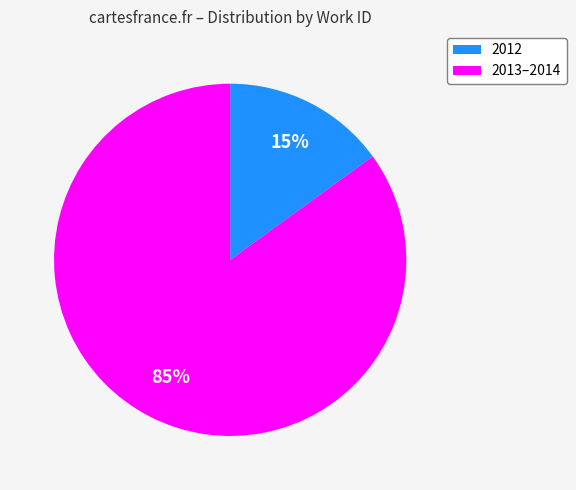

To the nearest percent, what is the difference between the largest and smallest slice percentages?

70%